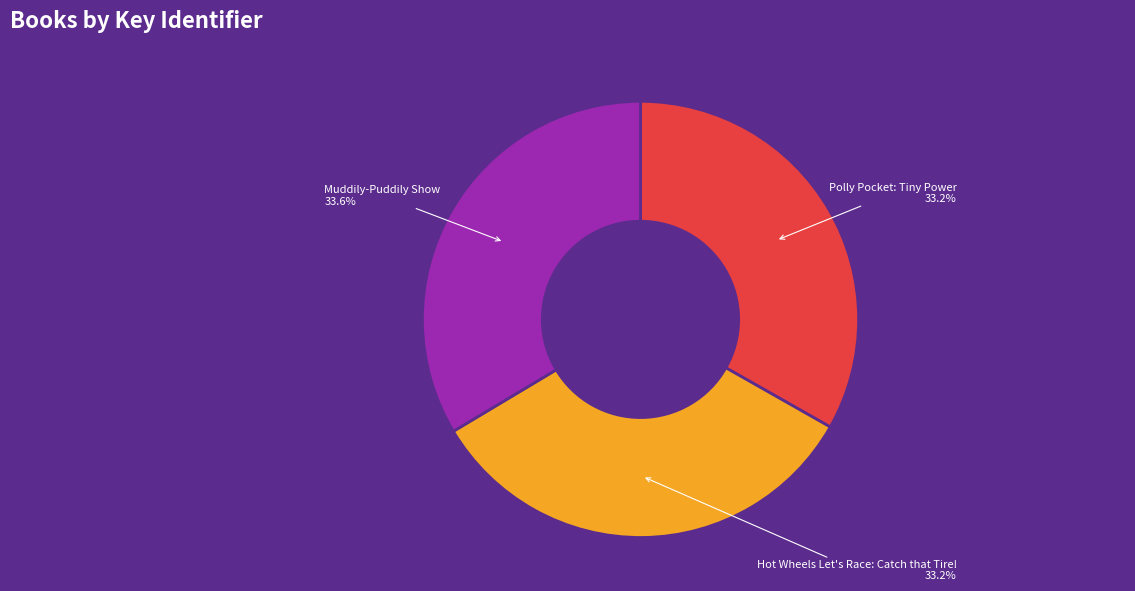

What is the ratio of the value at Polly Pocket: Tiny Power to the value at Muddily-Puddily Show?

1.0